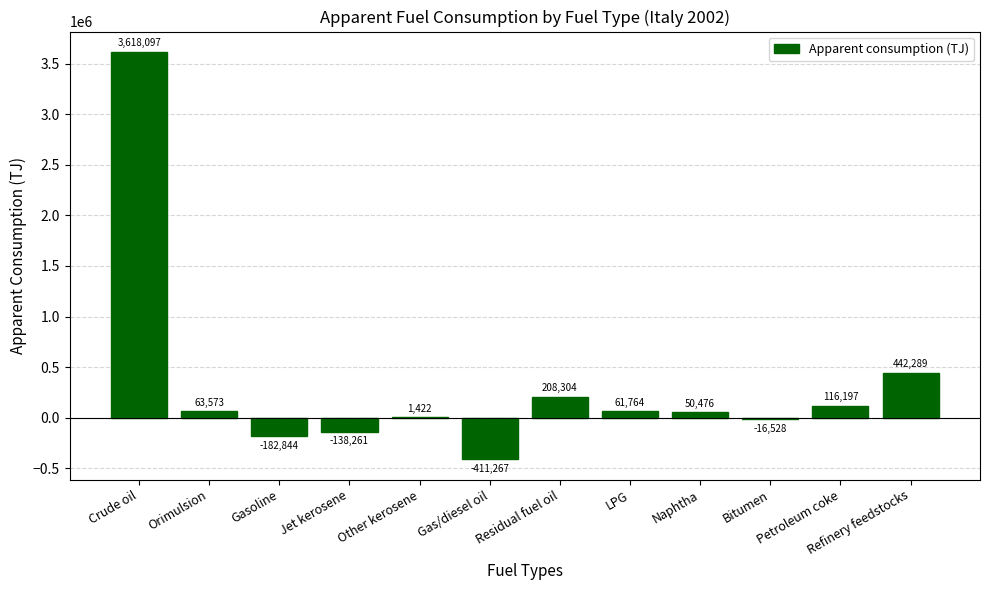

Is it true that the value at Petroleum coke is 116196.7?

True